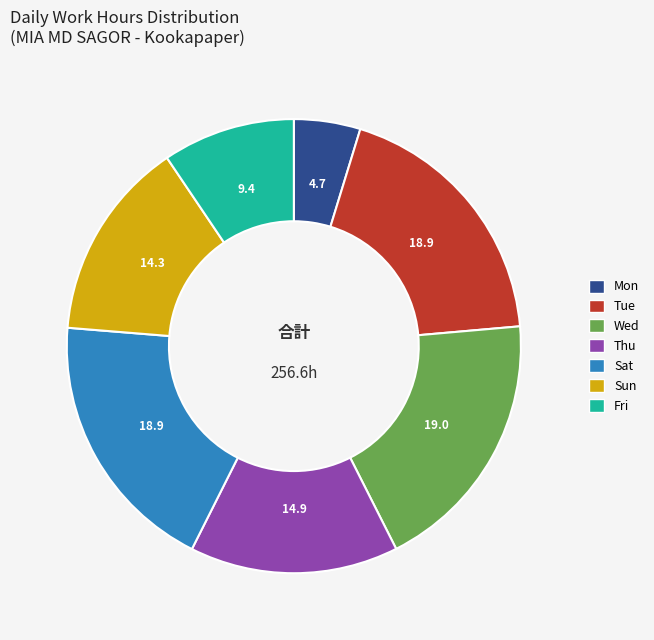

What is the smallest slice in the pie chart?

Mon